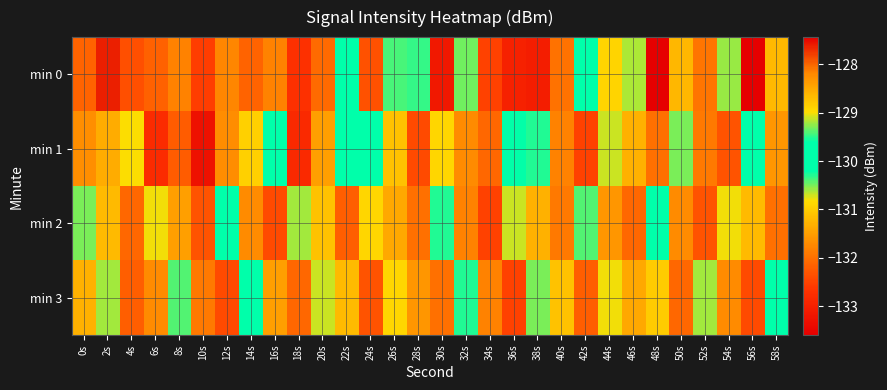

Reading right to left, what are all the values shown in this chart?

min 0: 58s=-128.7	56s=-127.4	54s=-130.6	52s=-132.0	50s=-131.2	48s=-133.6	46s=-129.2	44s=-130.9	42s=-129.7	40s=-132.0	38s=-133.1	36s=-133.0	34s=-132.5	32s=-130.5	30s=-133.2	28s=-129.5	26s=-129.4	24s=-132.3	22s=-130.2	20s=-132.1	18s=-132.7	16s=-131.8	14s=-132.1	12s=-131.8	10s=-132.6	8s=-131.8	6s=-132.2	4s=-132.4	2s=-127.6	0s=-132.1
min 1: 58s=-131.6	56s=-130.1	54s=-132.3	52s=-131.9	50s=-130.5	48s=-132.0	46s=-131.3	44s=-130.7	42s=-132.5	40s=-131.8	38s=-130.3	36s=-129.6	34s=-132.1	32s=-131.7	30s=-130.9	28s=-132.4	26s=-131.1	24s=-129.8	22s=-130.2	20s=-131.5	18s=-132.8	16s=-130.0	14s=-128.9	12s=-131.7	10s=-133.3	8s=-132.2	6s=-132.8	4s=-130.8	2s=-131.4	0s=-128.2
min 2: 58s=-132.0	56s=-131.2	54s=-130.8	52s=-132.3	50s=-131.7	48s=-130.1	46s=-132.1	44s=-131.6	42s=-130.4	40s=-131.9	38s=-131.3	36s=-130.7	34s=-132.5	32s=-131.8	30s=-130.3	28s=-132.0	26s=-131.4	24s=-130.9	22s=-132.2	20s=-131.1	18s=-130.6	16s=-132.4	14s=-131.7	12s=-130.2	10s=-132.3	8s=-131.5	6s=-130.8	4s=-132.1	2s=-131.2	0s=-130.5
min 3: 58s=-130.2	56s=-132.4	54s=-131.7	52s=-130.6	50s=-132.1	48s=-131.0	46s=-131.4	44s=-130.8	42s=-132.2	40s=-131.1	38s=-130.5	36s=-132.5	34s=-131.8	32s=-130.3	30s=-132.0	28s=-131.6	26s=-130.9	24s=-132.3	22s=-131.2	20s=-130.7	18s=-132.1	16s=-131.5	14s=-130.1	12s=-132.4	10s=-131.9	8s=-130.4	6s=-131.7	4s=-132.2	2s=-130.6	0s=-131.3